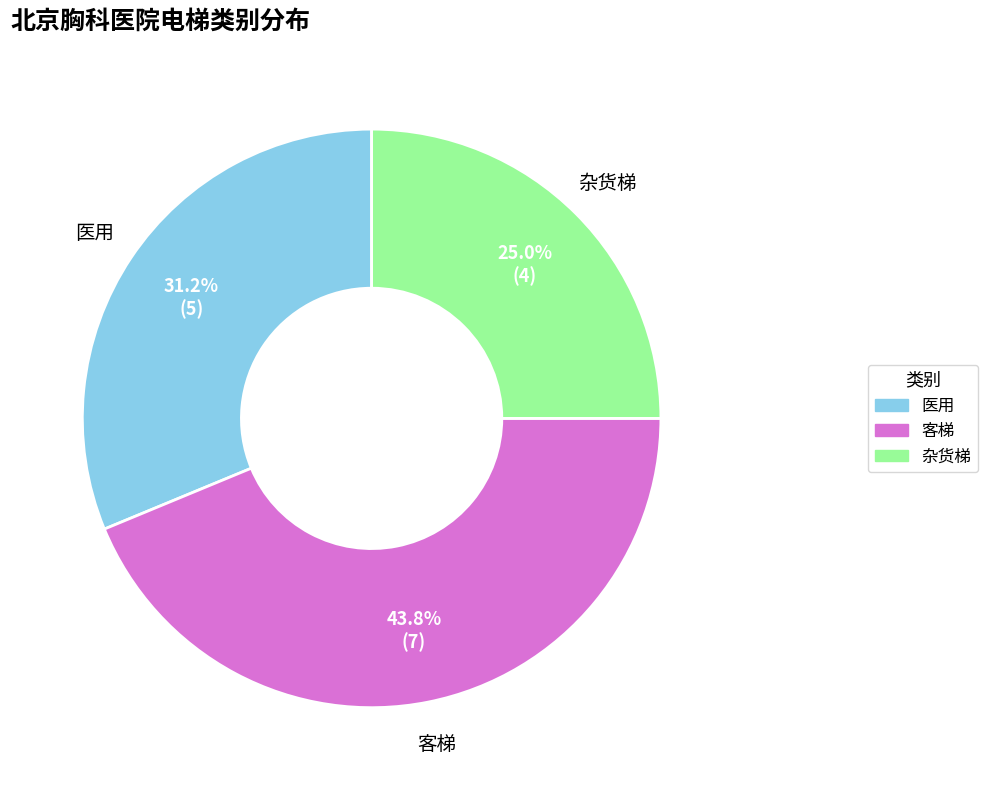

What portion of the pie excludes 杂货梯?

75.0%